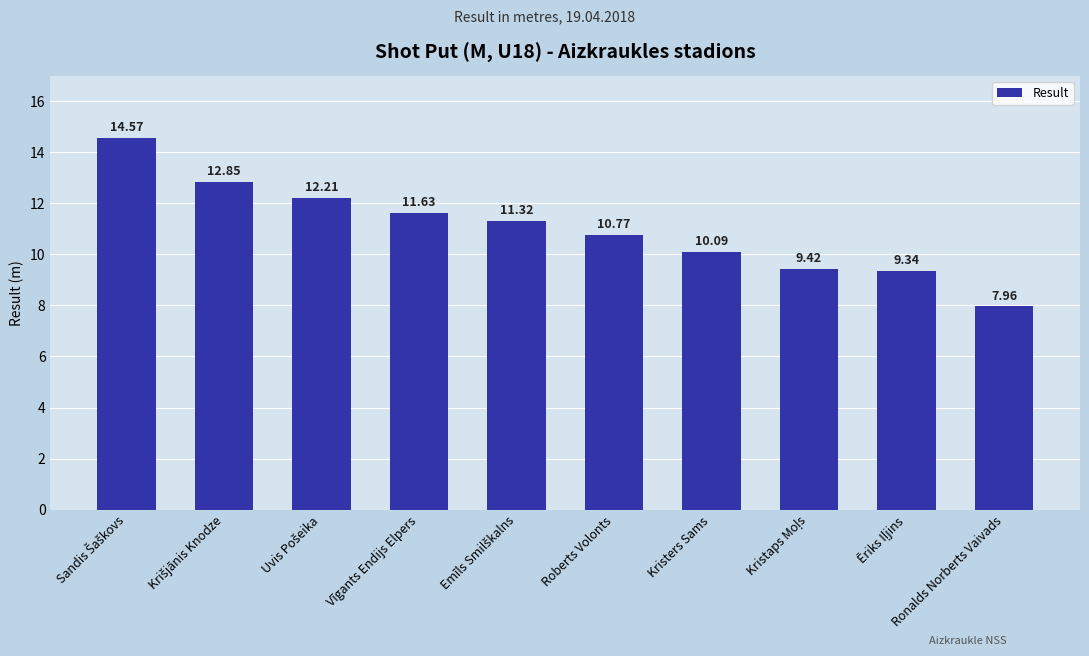

What is the difference between the maximum and second lowest values?

5.2